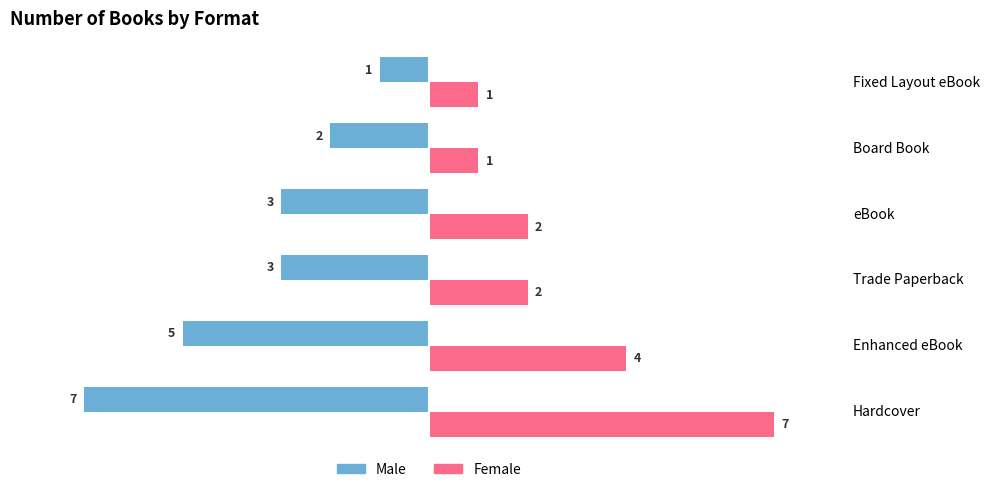

What is the sum of the Male values at Hardcover and Fixed Layout eBook?

-8